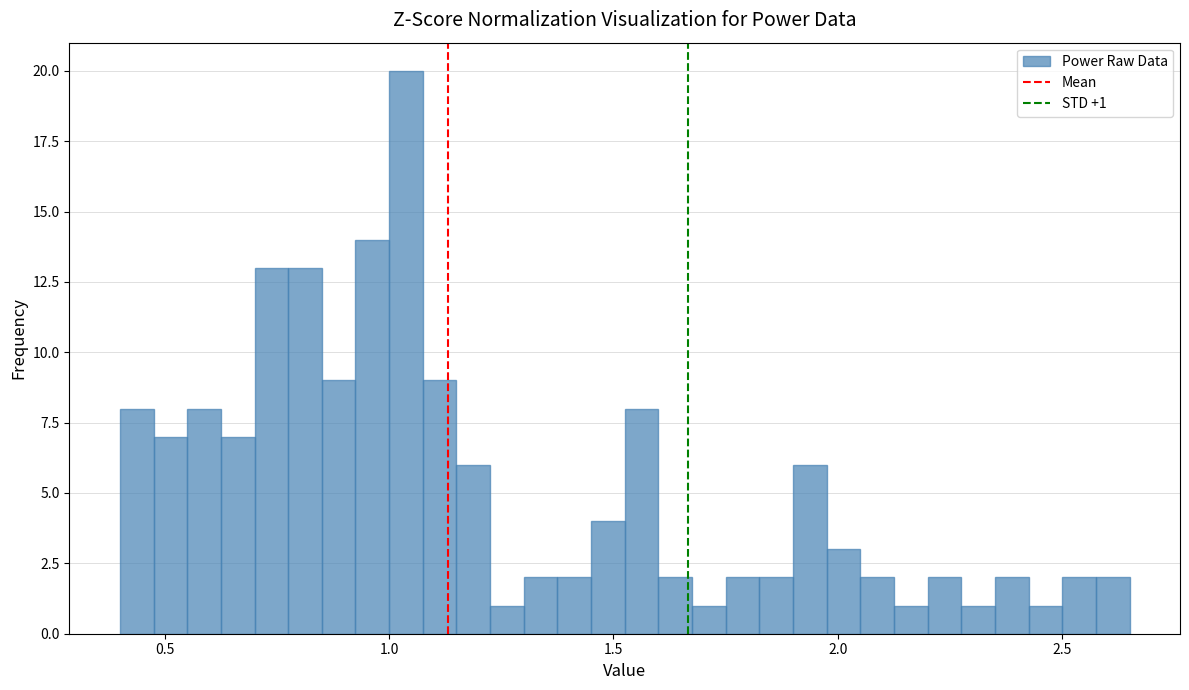

Read against the x-axis, roughly where is the centre of the tallest bar?

1.05